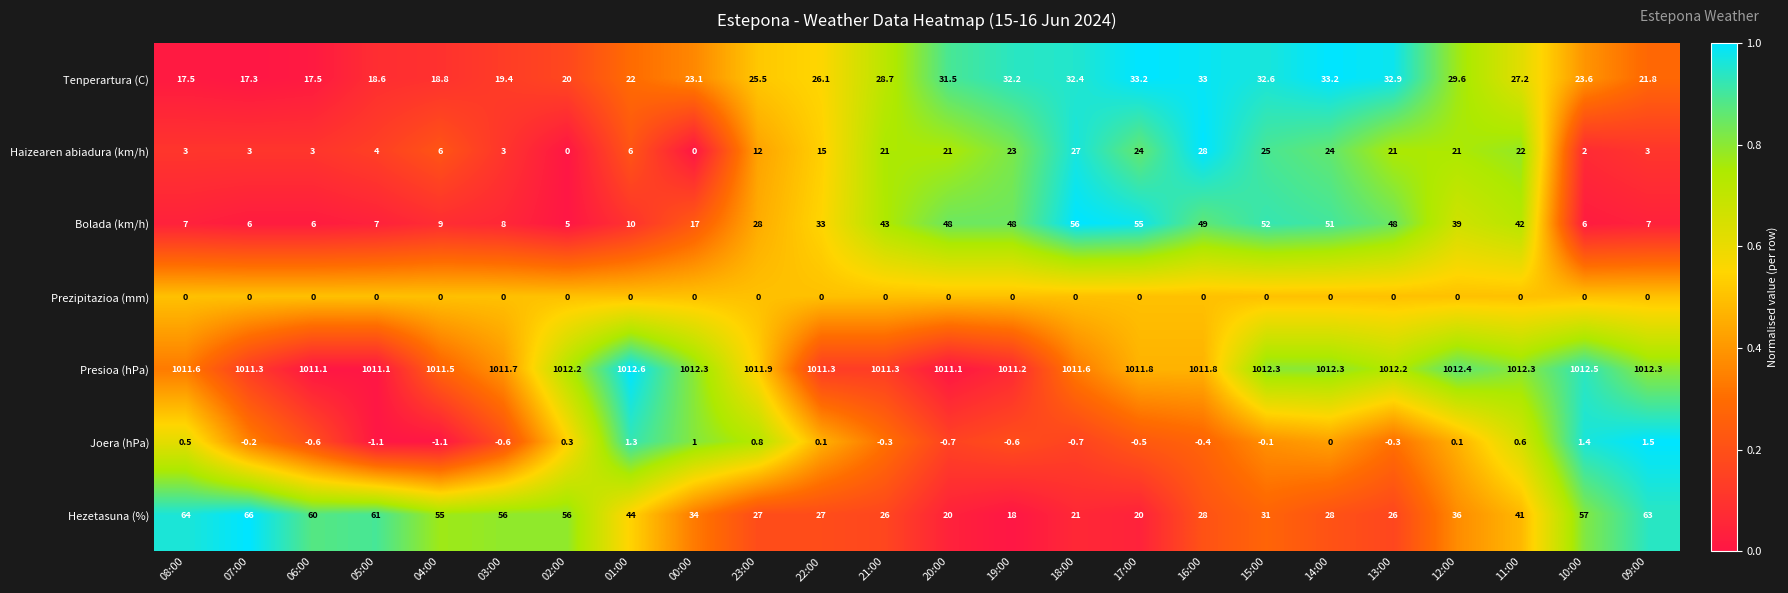

How many categories are shown in the chart?

24